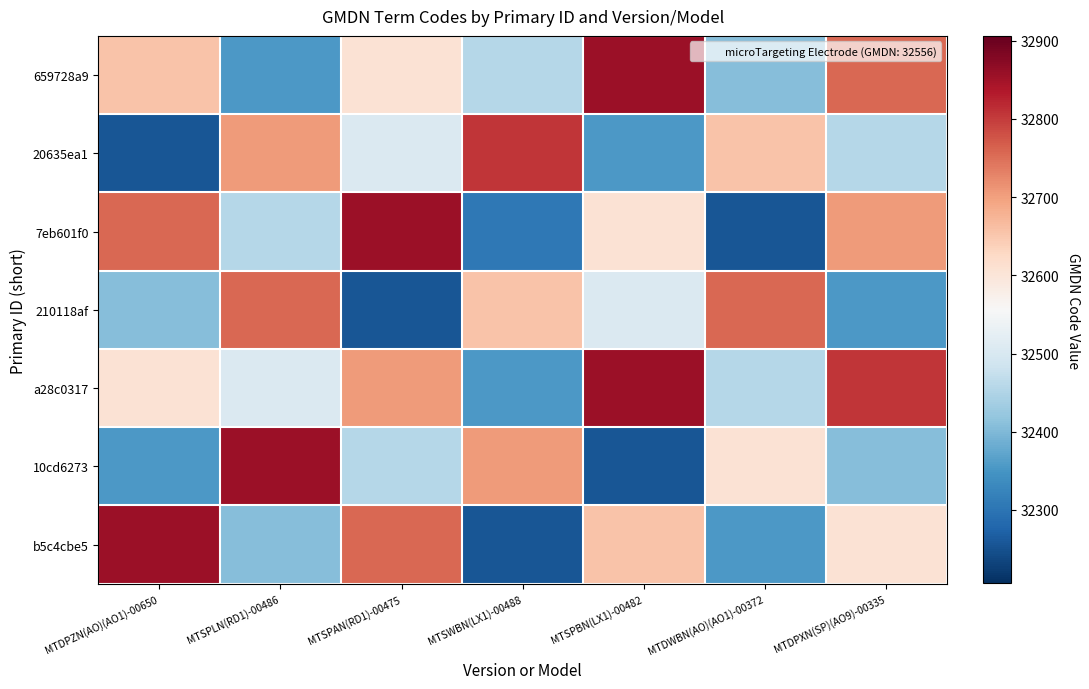

At how many categories does at least one series exceed 32488?

7